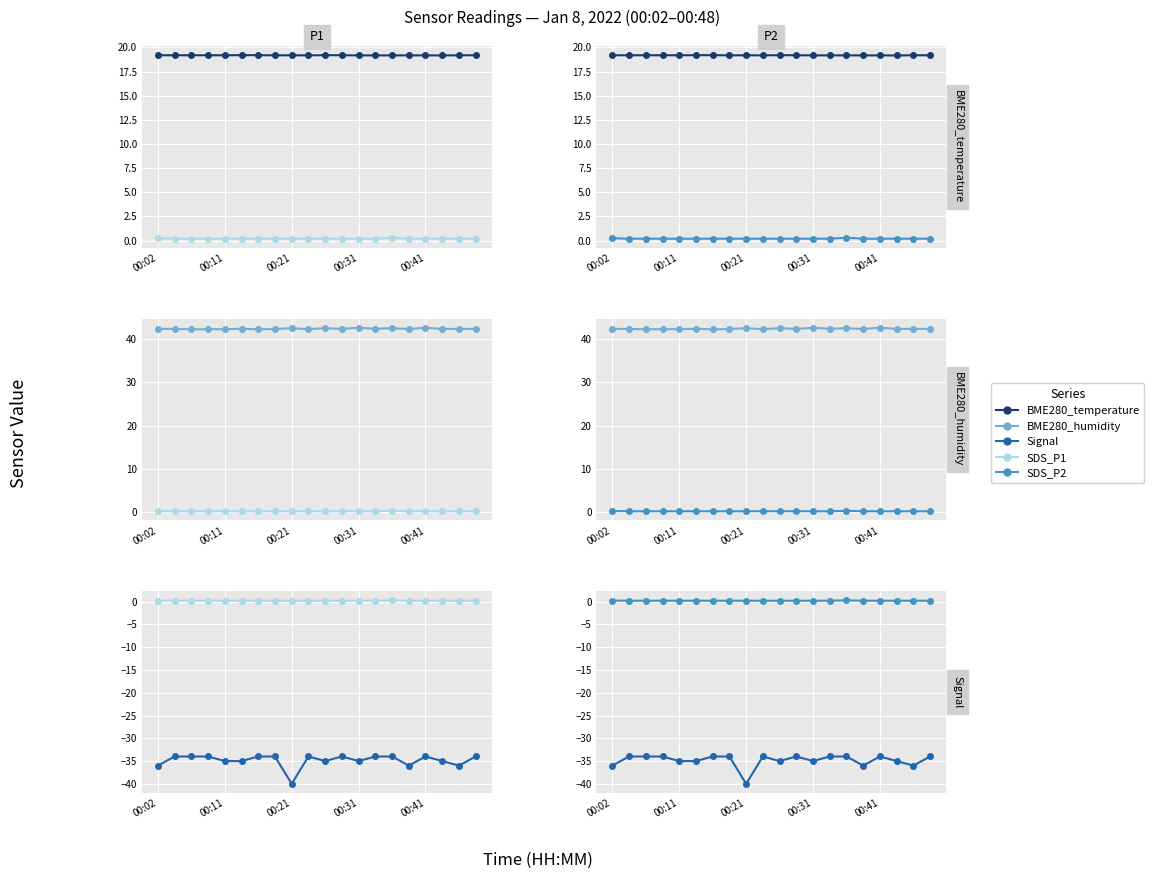

What is the difference between the maximum and minimum values in the Signal series?

6.0